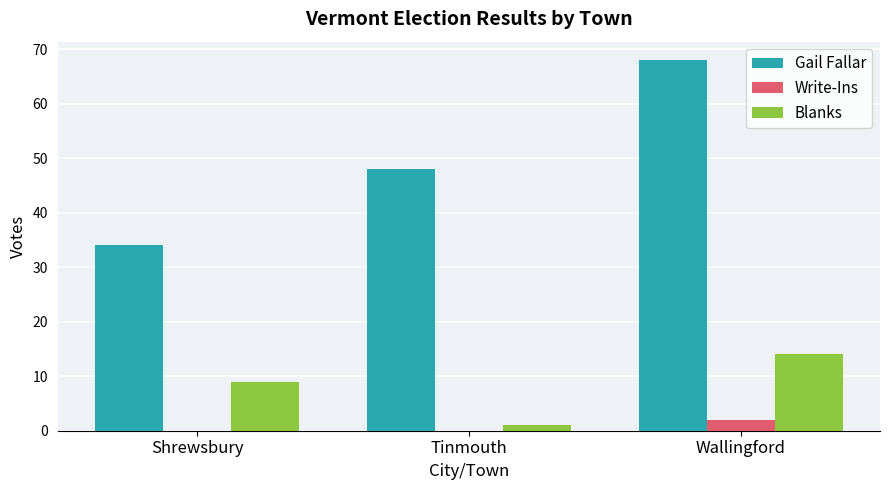

Is it true that Gail Fallar equals 24 at Wallingford?

False